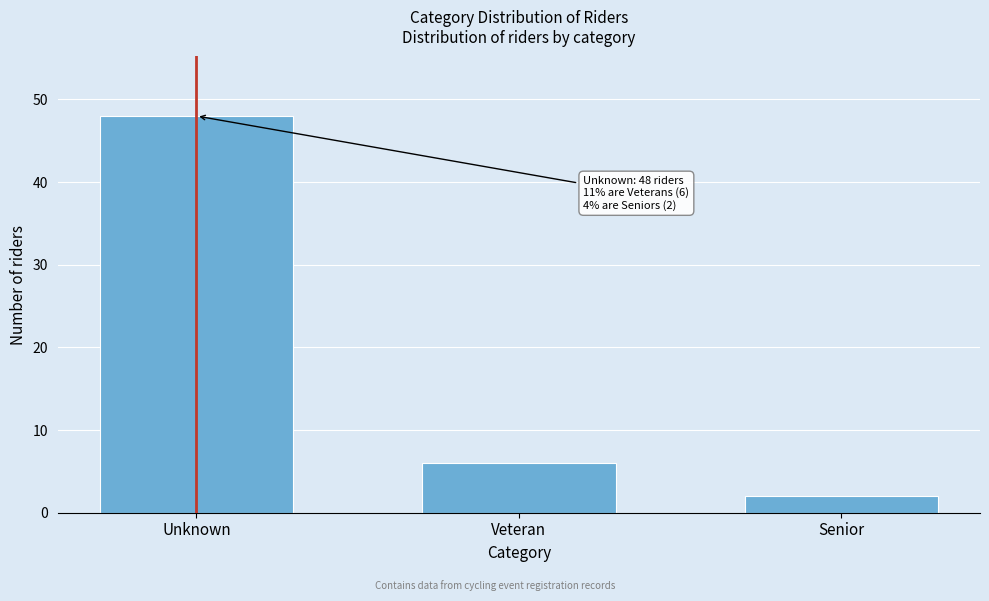

Reading left to right, transcribe all the data shown in this chart.

Unknown=48	Veteran=6	Senior=2